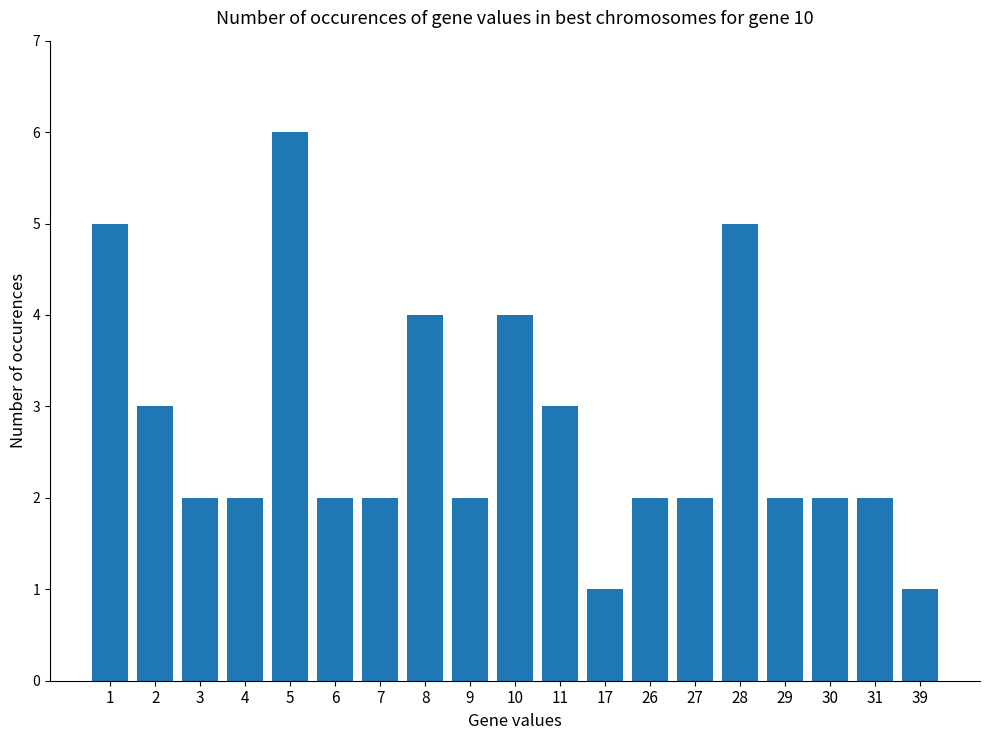

What is the sum of the values at 8 and 11?

7